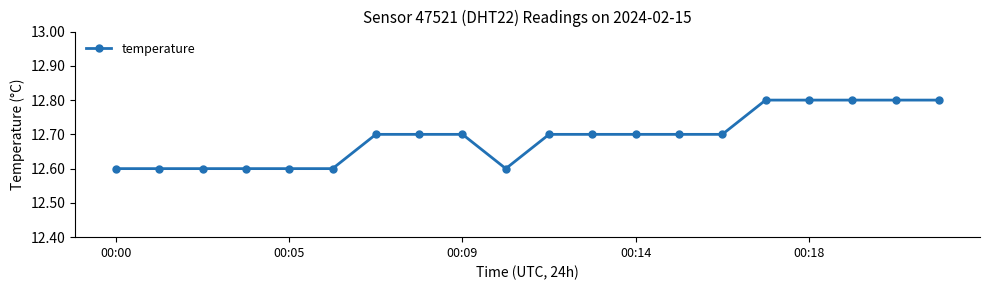

Reading left to right, what are all the values shown in this chart?

12.6	12.6	12.6	12.6	12.6	12.6	12.7	12.7	12.7	12.6	12.7	12.7	12.7	12.7	12.7	12.8	12.8	12.8	12.8	12.8